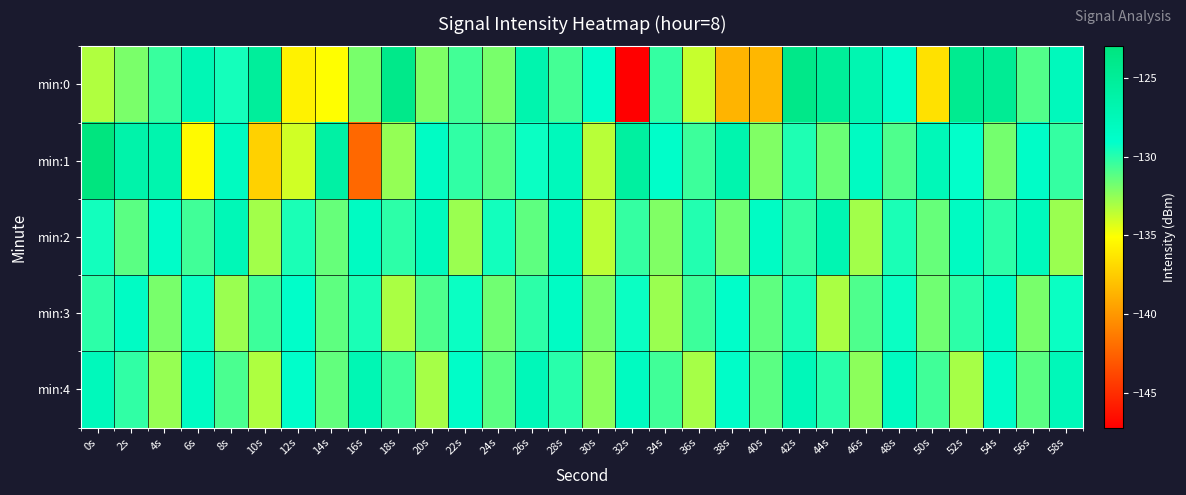

Reading right to left, what are all the values shown in this chart?

min:0: 58s=-127.9	56s=-131.0	54s=-124.7	52s=-124.4	50s=-136.5	48s=-128.9	46s=-126.9	44s=-125.0	42s=-123.8	40s=-138.5	38s=-138.6	36s=-133.7	34s=-130.3	32s=-147.2	30s=-129.0	28s=-130.7	26s=-126.7	24s=-131.9	22s=-130.7	20s=-132.0	18s=-123.9	16s=-131.9	14s=-135.1	12s=-135.7	10s=-125.2	8s=-129.6	6s=-127.3	4s=-130.4	2s=-132.0	0s=-133.3
min:1: 58s=-130.3	56s=-128.7	54s=-131.8	52s=-129.1	50s=-127.5	48s=-130.9	46s=-128.3	44s=-131.6	42s=-129.8	40s=-132.1	38s=-126.7	36s=-130.5	34s=-128.9	32s=-125.6	30s=-133.4	28s=-127.8	26s=-129.3	24s=-131.1	22s=-130.2	20s=-128.5	18s=-132.5	16s=-142.2	14s=-126.0	12s=-134.0	10s=-137.3	8s=-128.1	6s=-135.3	4s=-126.8	2s=-126.4	0s=-123.0
min:2: 58s=-132.7	56s=-127.9	54s=-130.1	52s=-128.3	50s=-131.5	48s=-129.7	46s=-132.9	44s=-127.1	42s=-130.3	40s=-128.5	38s=-131.7	36s=-129.9	34s=-132.1	32s=-130.3	30s=-133.5	28s=-128.1	26s=-131.3	24s=-129.5	22s=-132.7	20s=-127.9	18s=-130.1	16s=-128.3	14s=-131.5	12s=-129.7	10s=-132.9	8s=-127.4	6s=-130.6	4s=-128.8	2s=-131.2	0s=-129.5
min:3: 58s=-129.3	56s=-131.9	54s=-128.5	52s=-130.1	50s=-131.7	48s=-129.3	46s=-130.9	44s=-133.1	42s=-129.7	40s=-131.3	38s=-128.9	36s=-130.5	34s=-132.7	32s=-129.3	30s=-131.9	28s=-128.5	26s=-130.1	24s=-131.7	22s=-129.3	20s=-130.9	18s=-133.1	16s=-129.7	14s=-131.3	12s=-128.9	10s=-130.5	8s=-132.7	6s=-129.3	4s=-131.9	2s=-128.5	0s=-130.1
min:4: 58s=-127.6	56s=-131.2	54s=-128.8	52s=-133.0	50s=-130.6	48s=-128.2	46s=-132.4	44s=-130.0	42s=-127.6	40s=-131.2	38s=-128.8	36s=-133.0	34s=-130.6	32s=-128.2	30s=-132.4	28s=-130.0	26s=-127.6	24s=-131.2	22s=-128.8	20s=-133.0	18s=-130.6	16s=-127.2	14s=-131.4	12s=-129.0	10s=-133.2	8s=-130.8	6s=-128.4	4s=-132.6	2s=-130.2	0s=-127.8